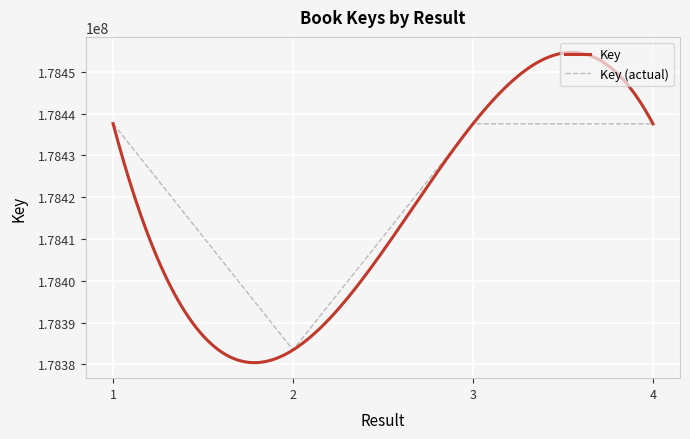

List the labels in order of value, largest first.

1, 3, 4, 2